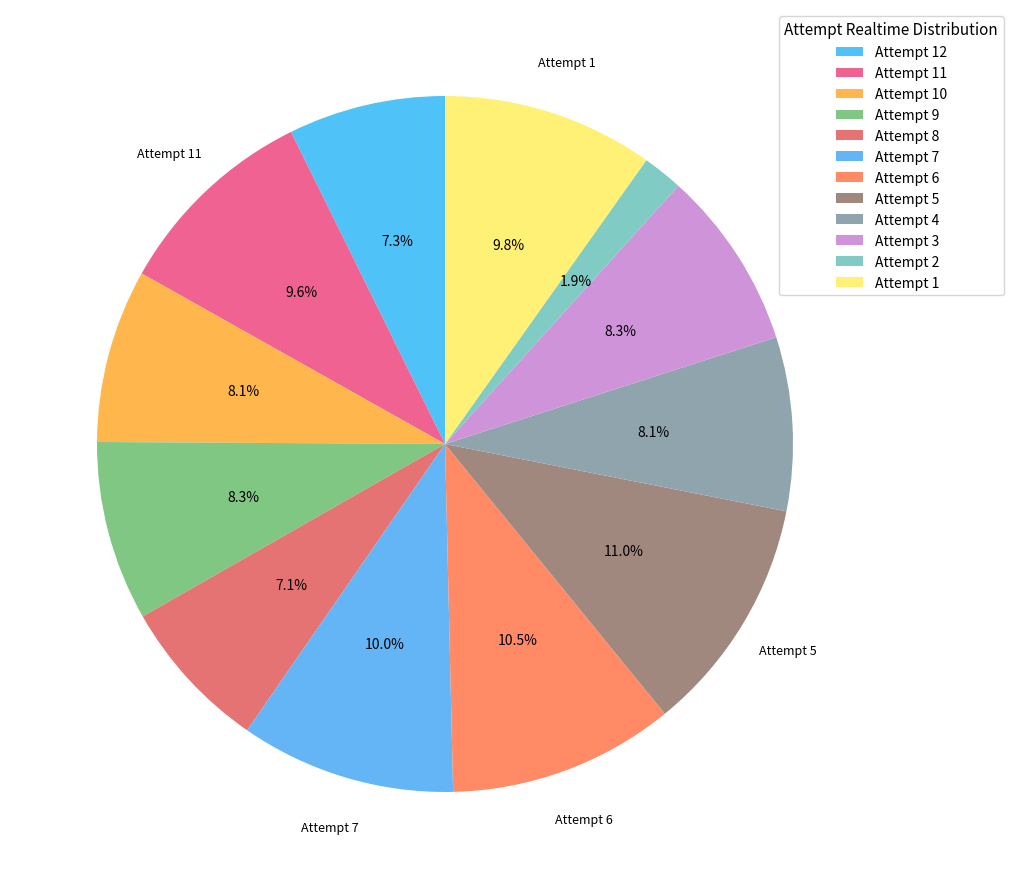

Does any single category account for the majority?

No